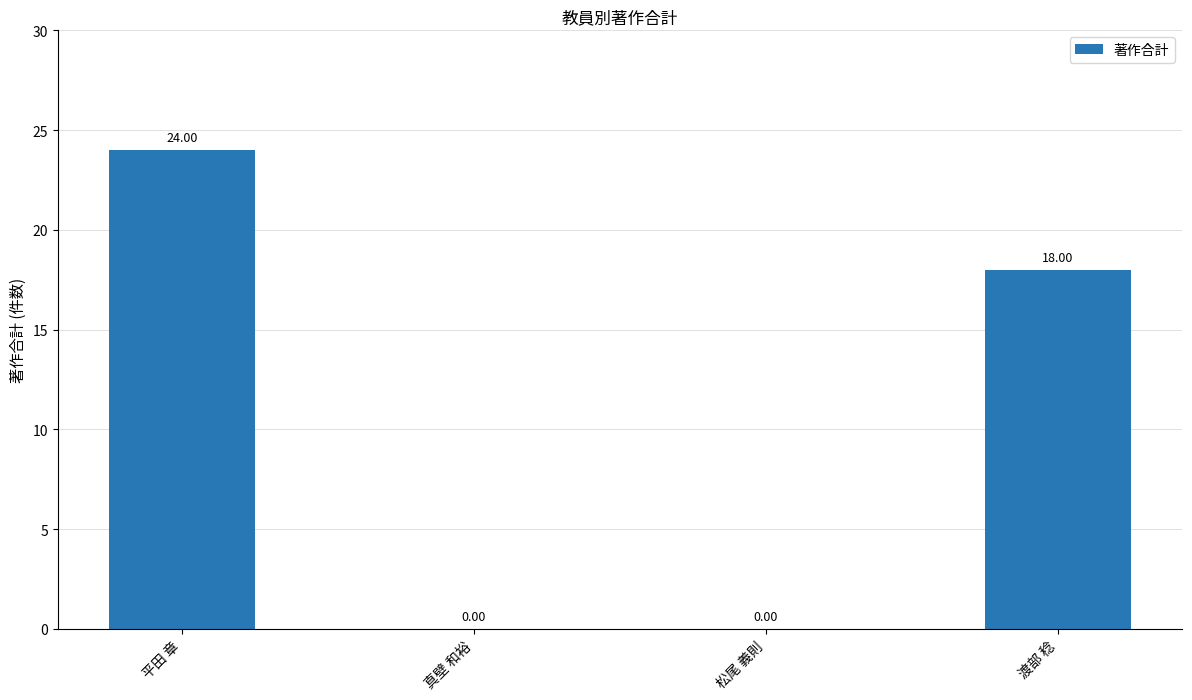

Which category has the highest value across all series?

平田 章